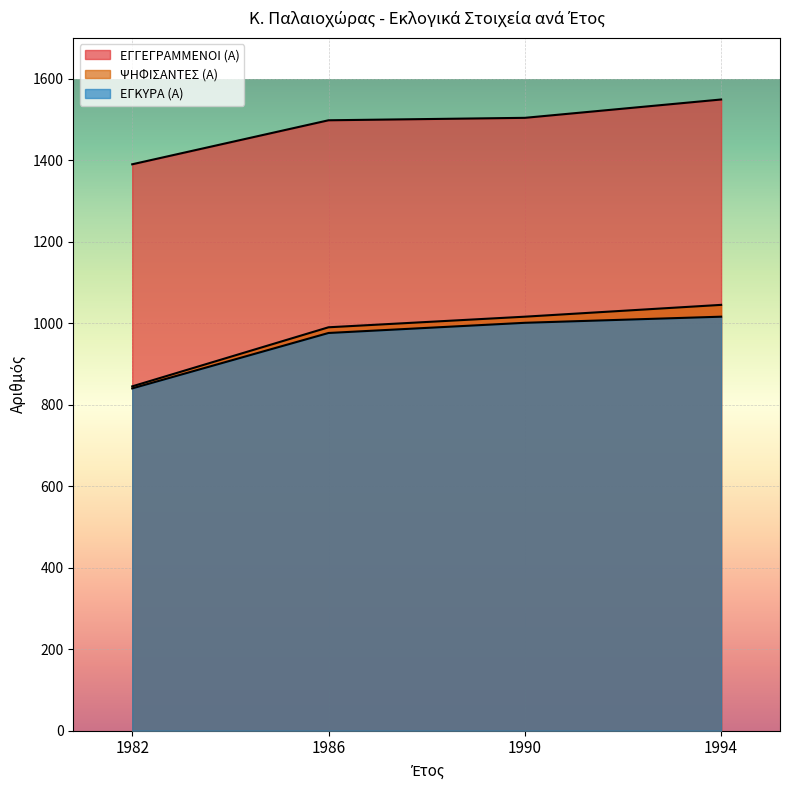

True or false: ΕΓΓΕΓΡΑΜΜΕΝΟΙ (Α) has a value of 1549 at 1994.

True